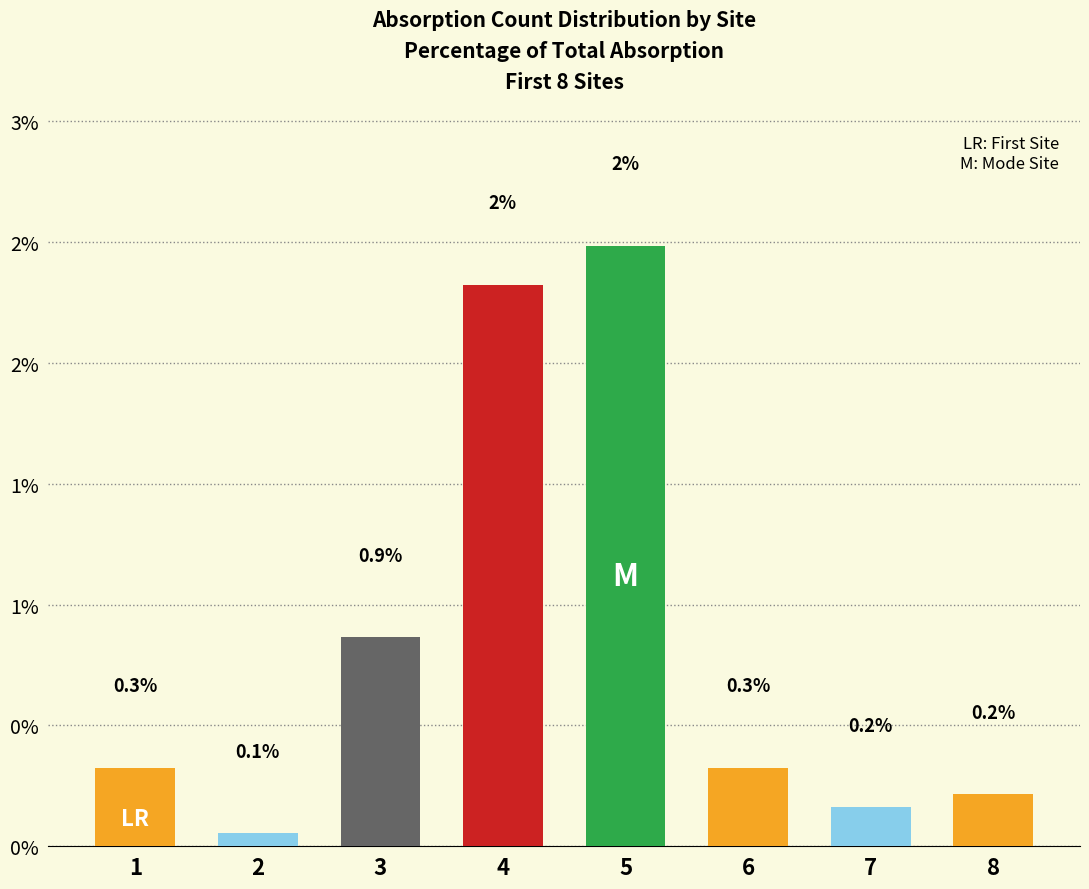

What is the change in value from 4 to 7?

-2.2